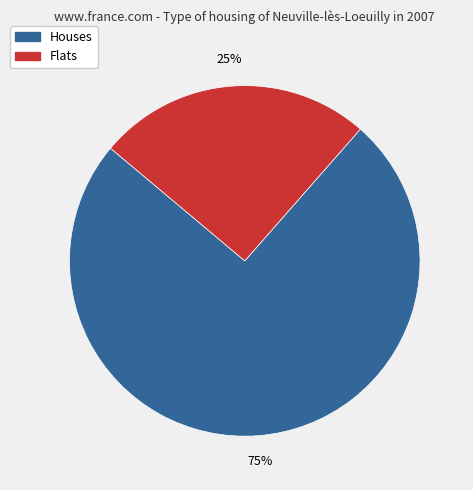

Is there any slice that represents more than half of the pie?

Yes